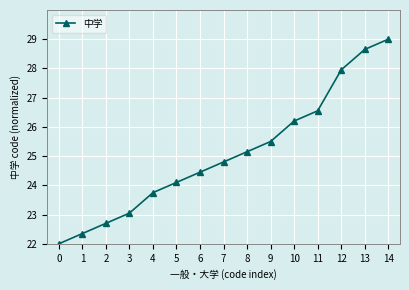

Which category has the highest value across all series?

14